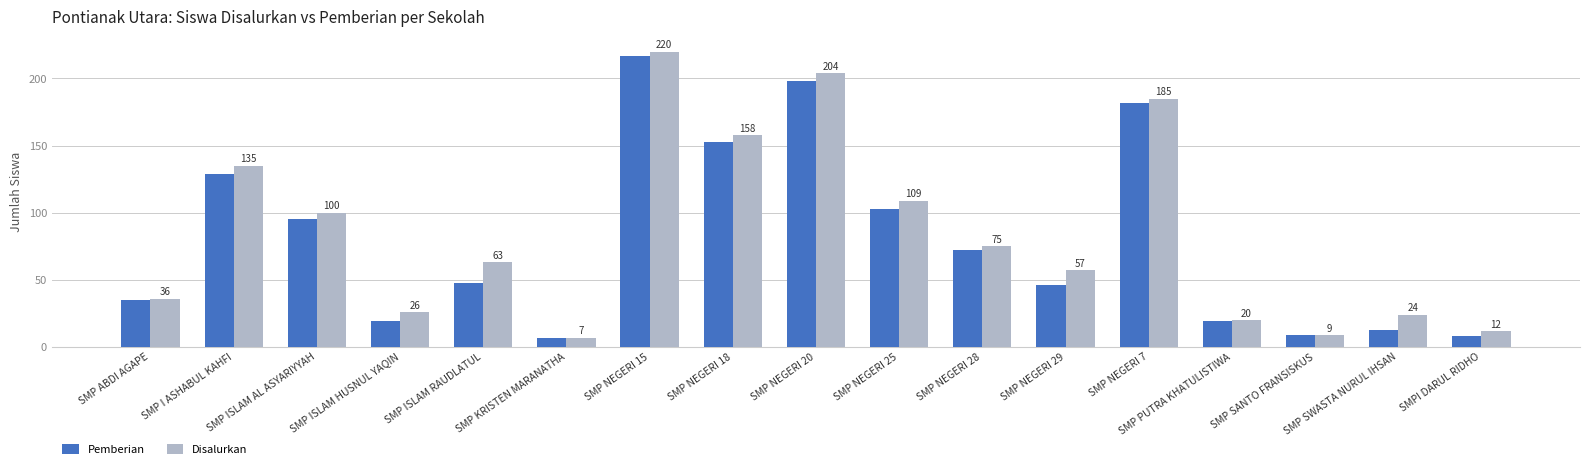

Which series changed the most between SMP ABDI AGAPE and SMP NEGERI 28?

Disalurkan